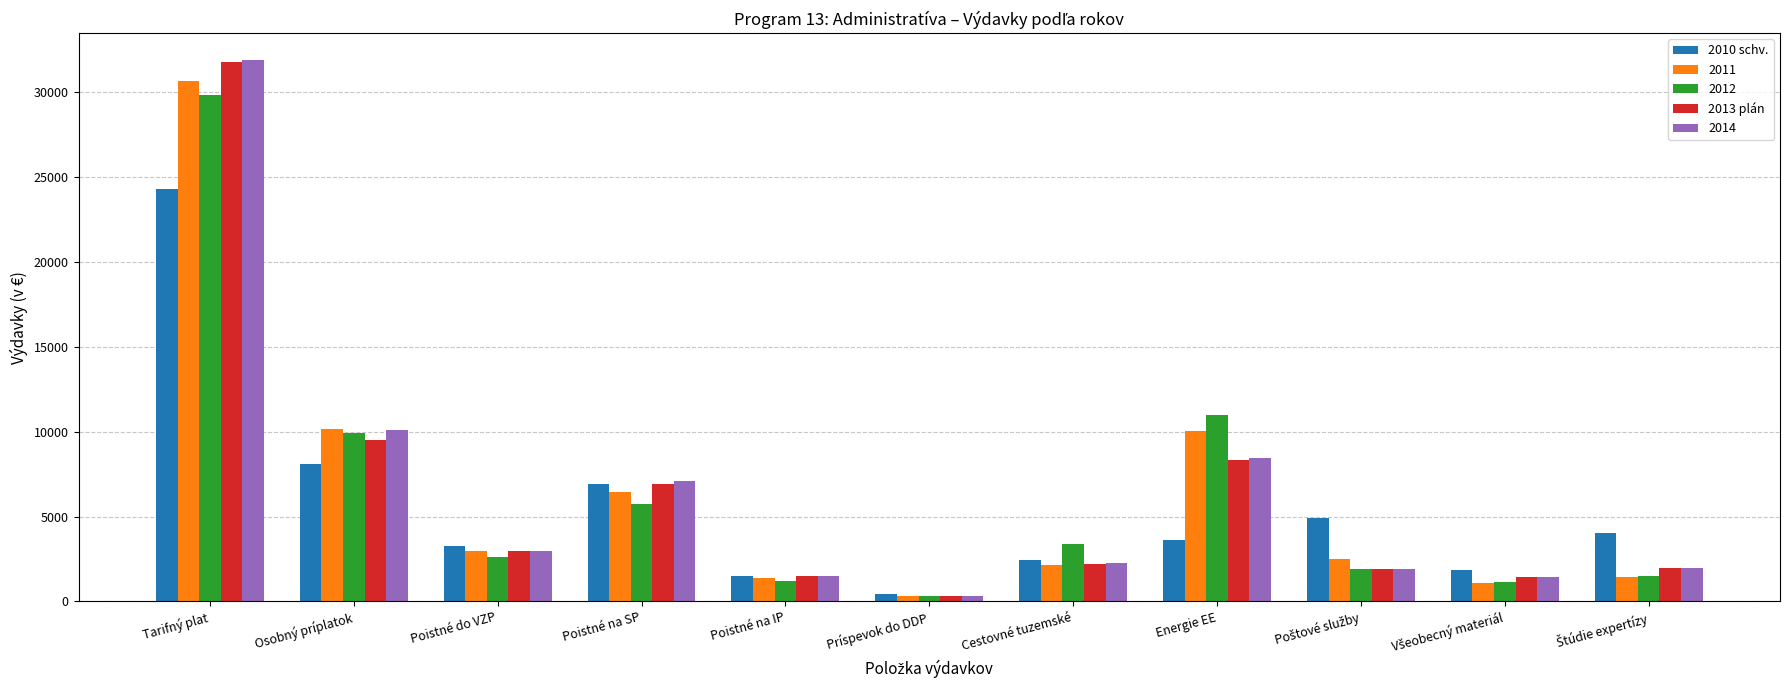

True or false: 2013 plán has a value of 14741.5 at Energie EE.

False